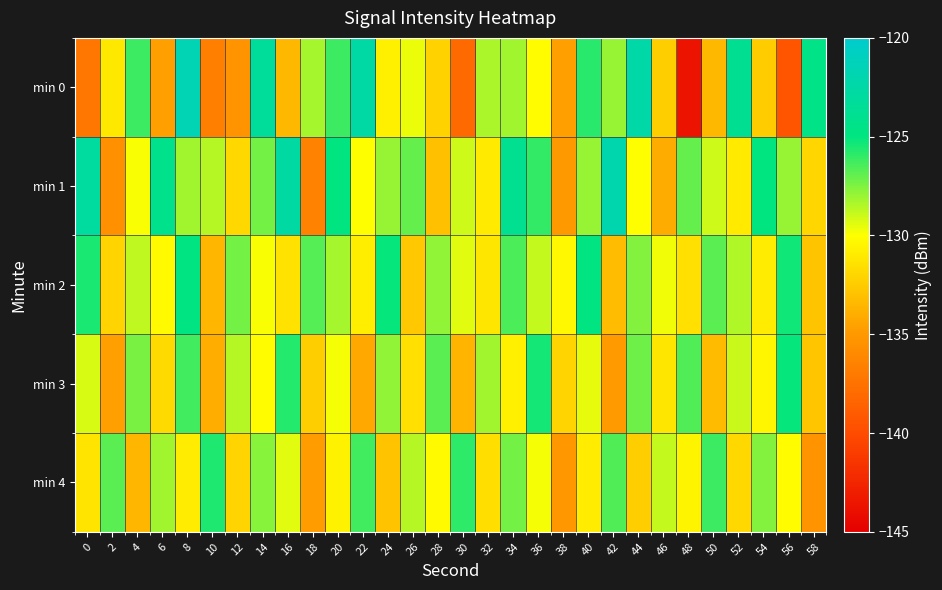

Reading left to right, list all the values displayed in this chart.

min 0: 0=-137.2	2=-131.1	4=-126.2	6=-134.7	8=-121.6	10=-136.6	12=-135.3	14=-123.3	16=-133.4	18=-128.2	20=-126.2	22=-122.7	24=-130.7	26=-129.6	28=-132.1	30=-138.0	32=-128.3	34=-128.1	36=-130.1	38=-134.7	40=-125.8	42=-128.0	44=-122.4	46=-132.4	48=-143.7	50=-133.5	52=-123.9	54=-132.4	56=-139.4	58=-124.5
min 1: 0=-123.0	2=-135.6	4=-129.9	6=-124.2	8=-128.2	10=-128.5	12=-131.9	14=-127.3	16=-122.8	18=-136.4	20=-125.0	22=-130.0	24=-128.0	26=-127.0	28=-133.0	30=-129.0	32=-131.0	34=-124.0	36=-126.0	38=-135.0	40=-128.0	42=-122.0	44=-130.0	46=-134.0	48=-127.0	50=-129.0	52=-131.0	54=-125.0	56=-128.0	58=-132.0
min 2: 0=-125.5	2=-132.1	4=-128.7	6=-130.2	8=-124.8	10=-133.5	12=-127.3	14=-129.9	16=-131.4	18=-126.7	20=-128.3	22=-130.8	24=-125.1	26=-132.6	28=-127.9	30=-129.4	32=-131.2	34=-126.5	36=-128.8	38=-130.3	40=-124.9	42=-133.2	44=-127.6	46=-129.7	48=-131.5	50=-126.8	52=-128.4	54=-130.9	56=-125.3	58=-132.8
min 3: 0=-129.2	2=-134.6	4=-127.4	6=-131.8	8=-126.3	10=-133.9	12=-128.5	14=-130.1	16=-125.7	18=-132.4	20=-129.8	22=-134.2	24=-127.9	26=-131.5	28=-126.8	30=-133.6	32=-128.2	34=-130.7	36=-125.4	38=-132.1	40=-129.5	42=-134.9	44=-127.2	46=-131.2	48=-126.6	50=-133.3	52=-128.9	54=-130.4	56=-125.1	58=-132.7
min 4: 0=-131.3	2=-126.8	4=-133.5	6=-128.2	8=-130.9	10=-125.6	12=-132.1	14=-127.7	16=-129.4	18=-134.8	20=-130.6	22=-126.3	24=-132.9	26=-128.5	28=-130.2	30=-125.9	32=-131.6	34=-127.3	36=-129.8	38=-135.1	40=-130.9	42=-126.6	44=-132.4	46=-128.8	48=-130.5	50=-126.2	52=-131.9	54=-127.6	56=-130.1	58=-135.4